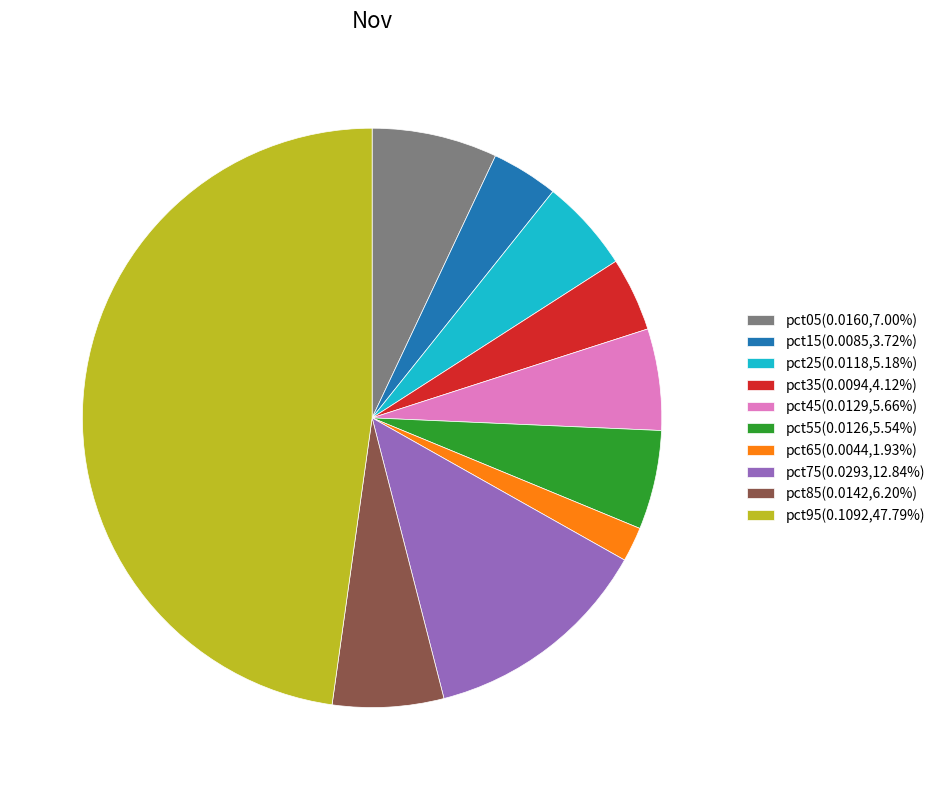

Do pct35 and pct05 together represent more than half of the pie?

No